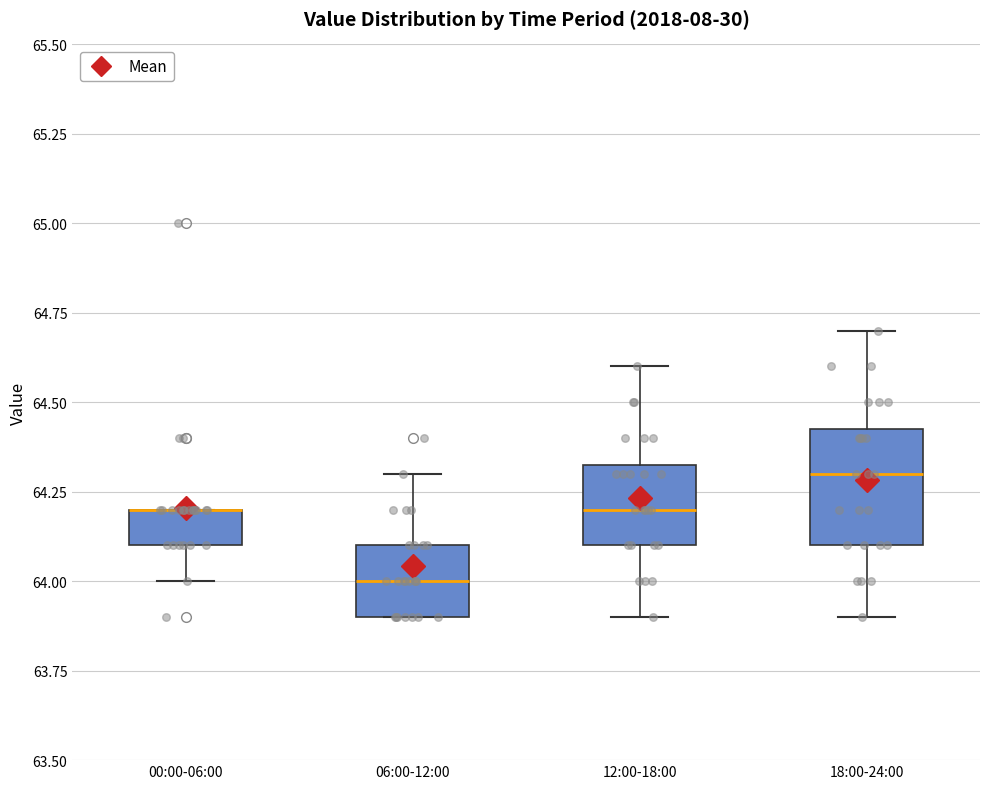

Reading left to right, read every box against the y-axis: the position of its median line, the range the box covers, and the ends of its whiskers. The values are not printed on the chart, so give them approximately, as read against the axis.

00:00-06:00: median 64.20 (drawn on the box's upper edge), box 64.10 to 64.20, whiskers 64.00 to 64.20
06:00-12:00: median 64.00, box 63.90 to 64.10, whiskers 63.90 to 64.30
12:00-18:00: median 64.20, box 64.10 to 64.35, whiskers 63.90 to 64.60
18:00-24:00: median 64.30, box 64.10 to 64.45, whiskers 63.90 to 64.70